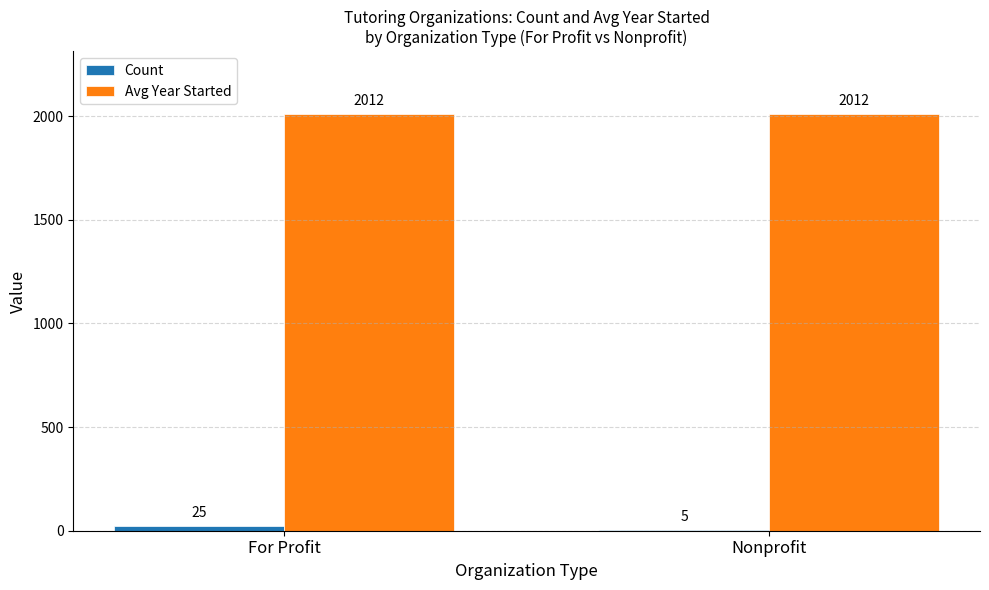

Between For Profit and Nonprofit, which series saw the biggest shift?

Count